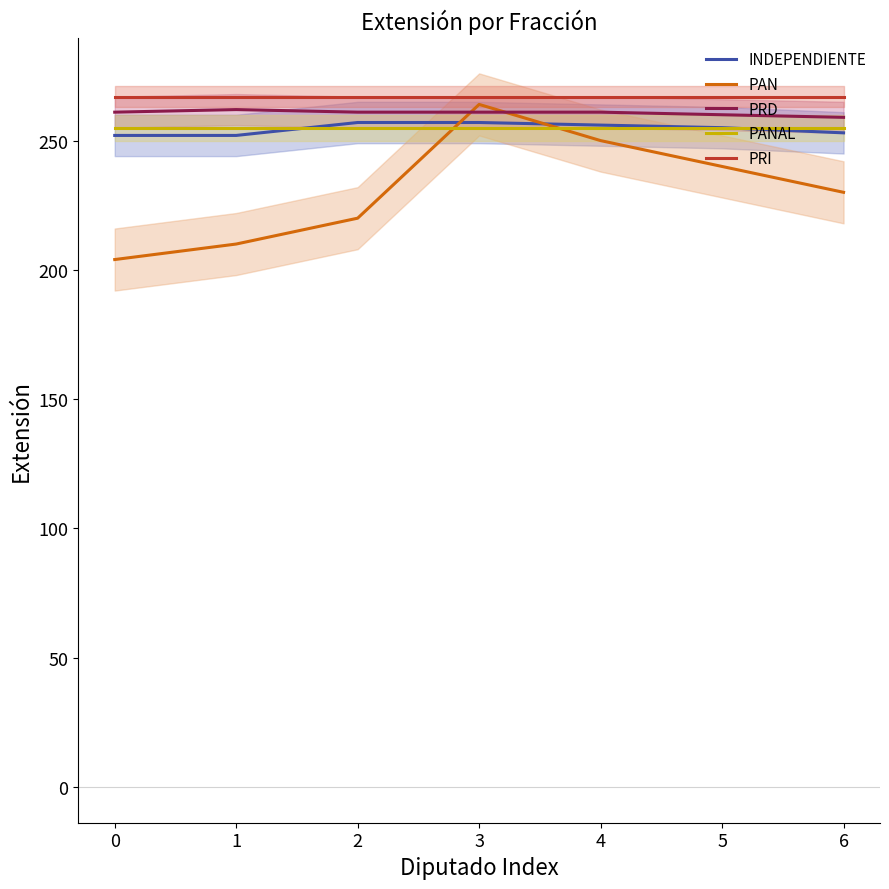

At which category is the sum across all series the highest?

3